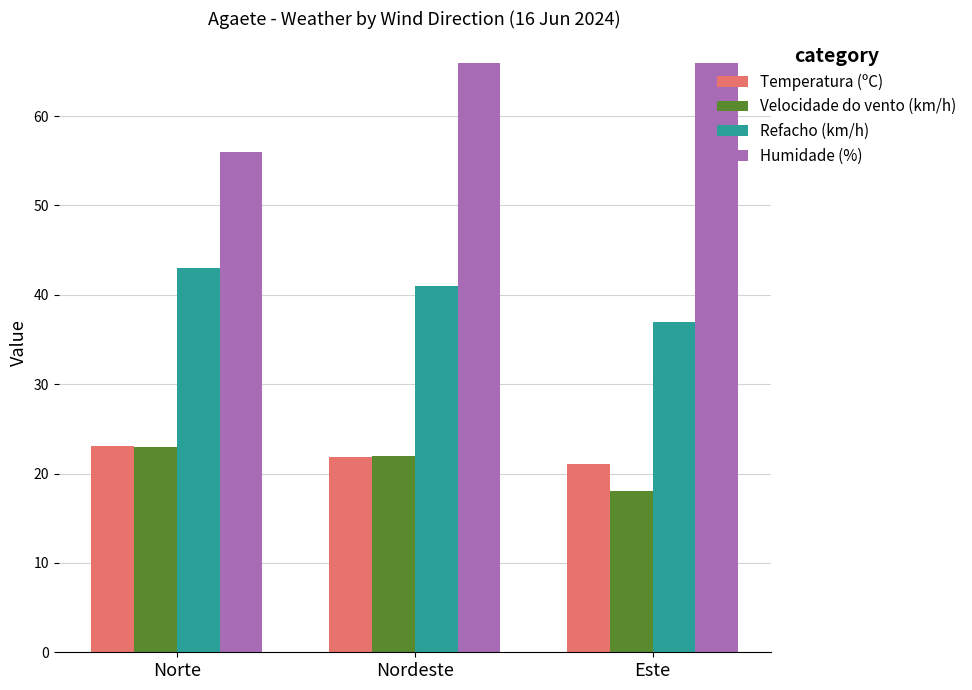

At which category does the chart reach its minimum across all series?

Este